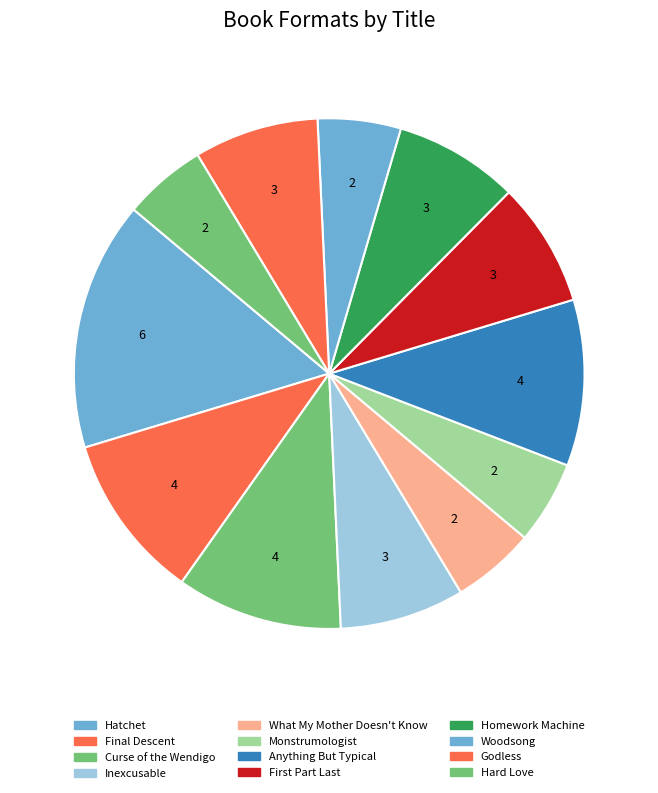

What percentage is the What My Mother Doesn't Know slice, to the nearest percent?

5%